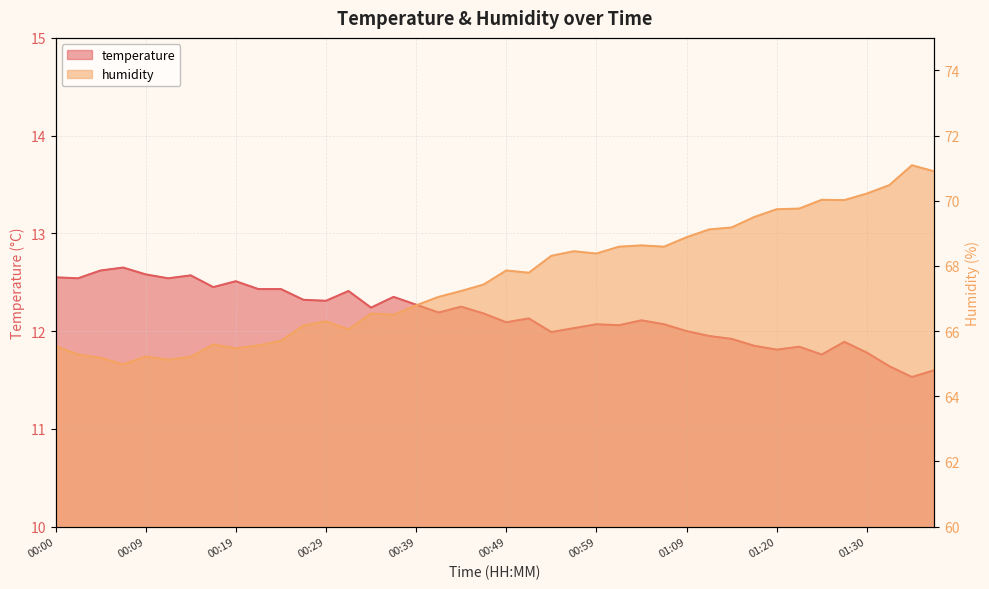

What is the label of the 31st point from the left?

01:15